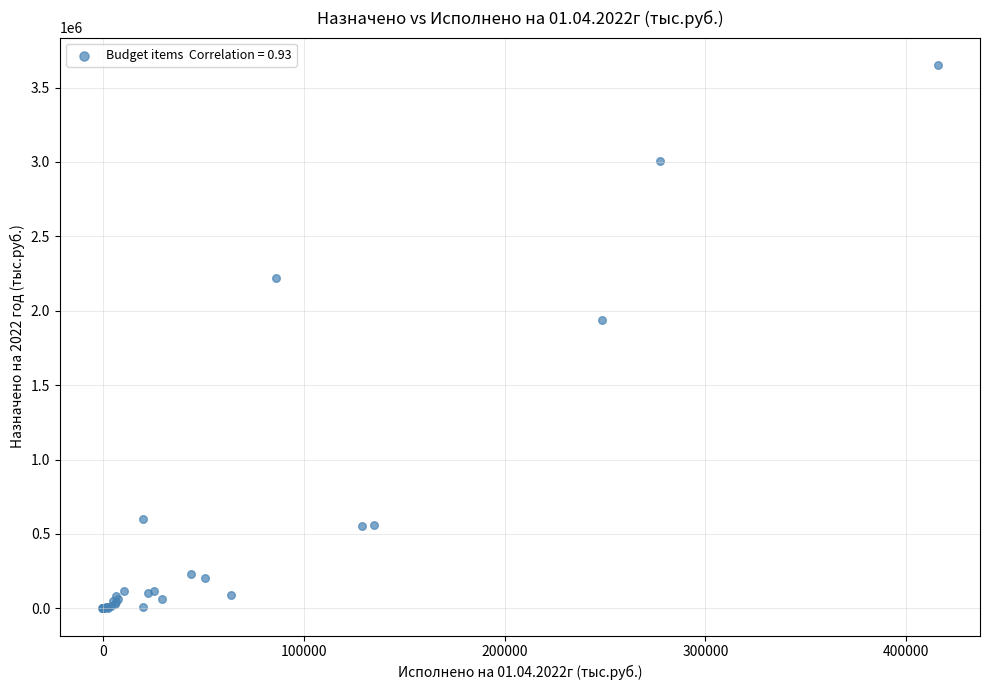

What Y value in the scatter plot is closest to 1826331?

1941011.9